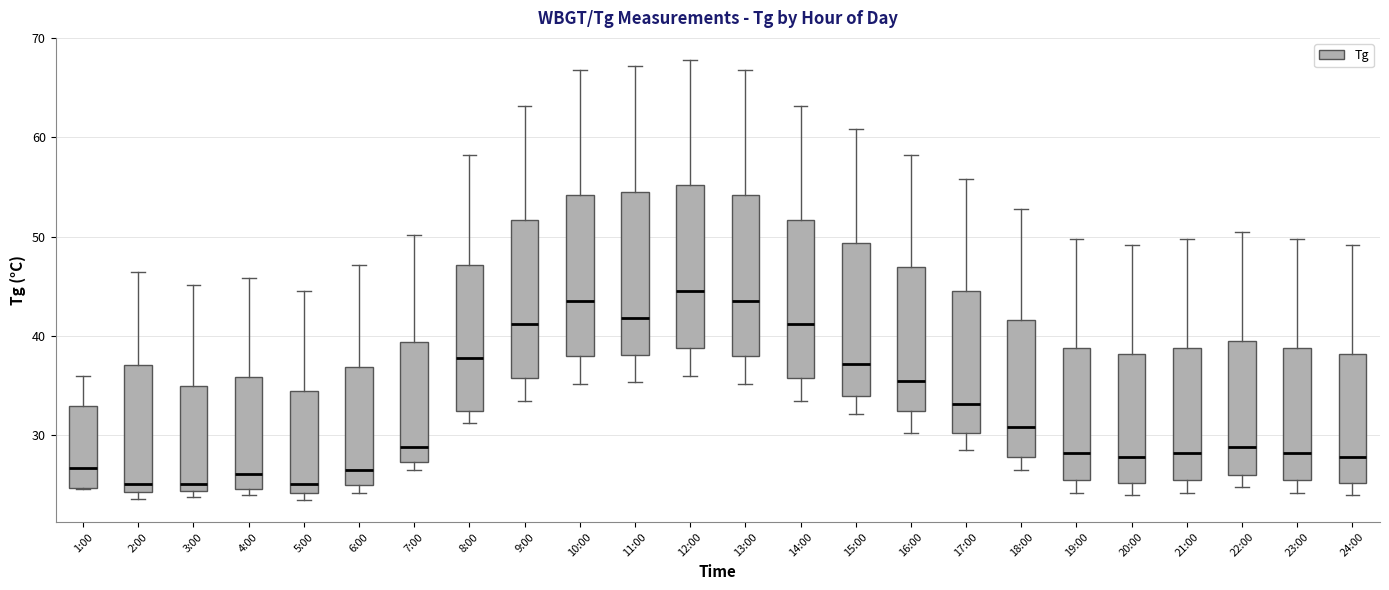

Where is the lower edge of the box for 14:00 on the y-axis? The values are not printed on the chart, so give them approximately, as read against the axis.

36